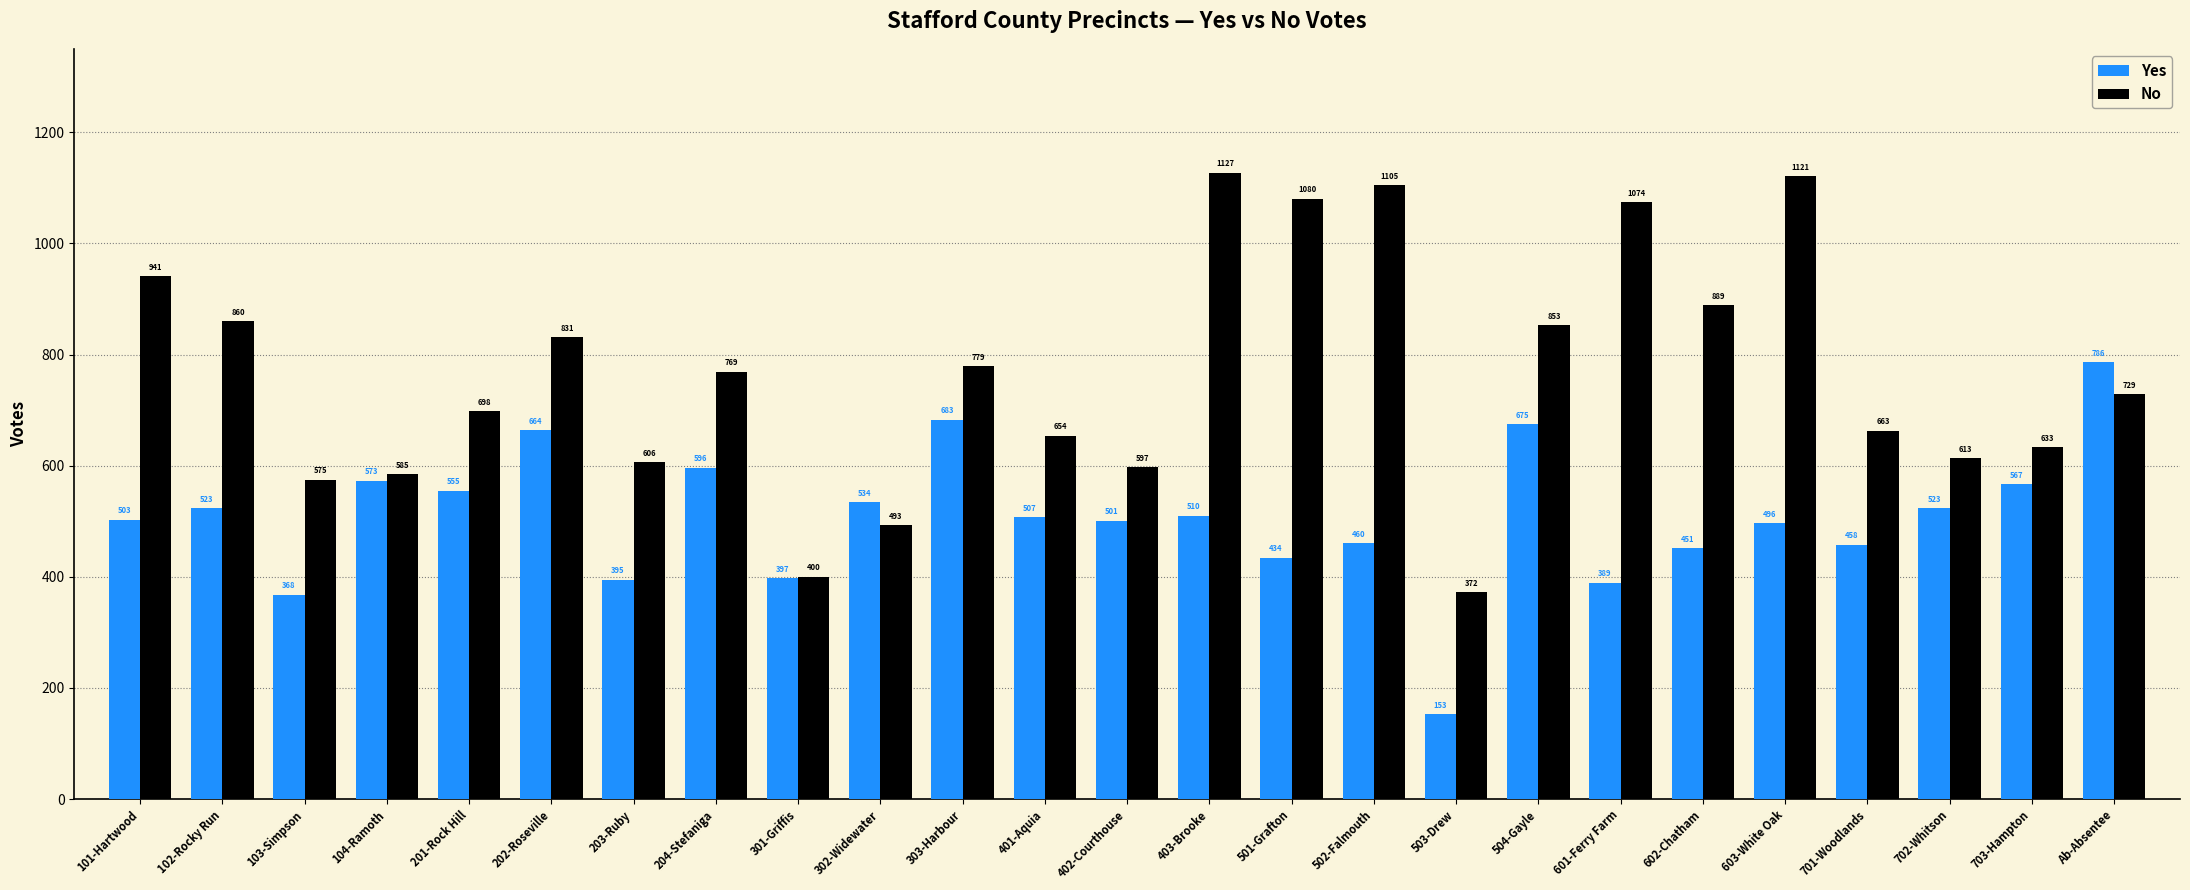

What is the value of the No bar at the 25th from the left?

729